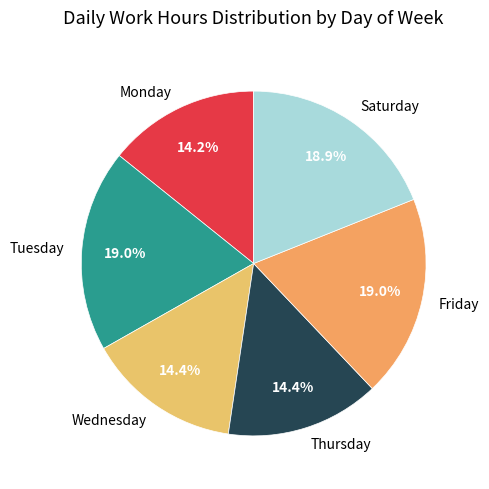

Count the number of slices in the pie.

6